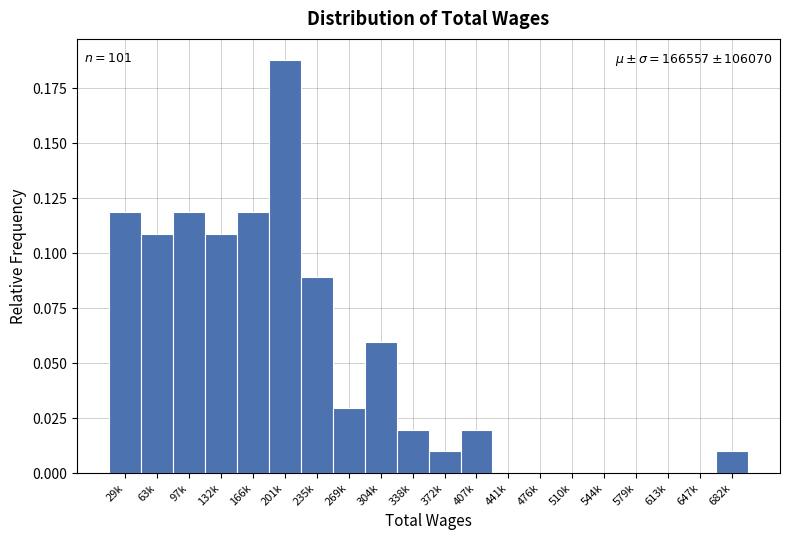

The value at 579k is 0.0. True or false?

True